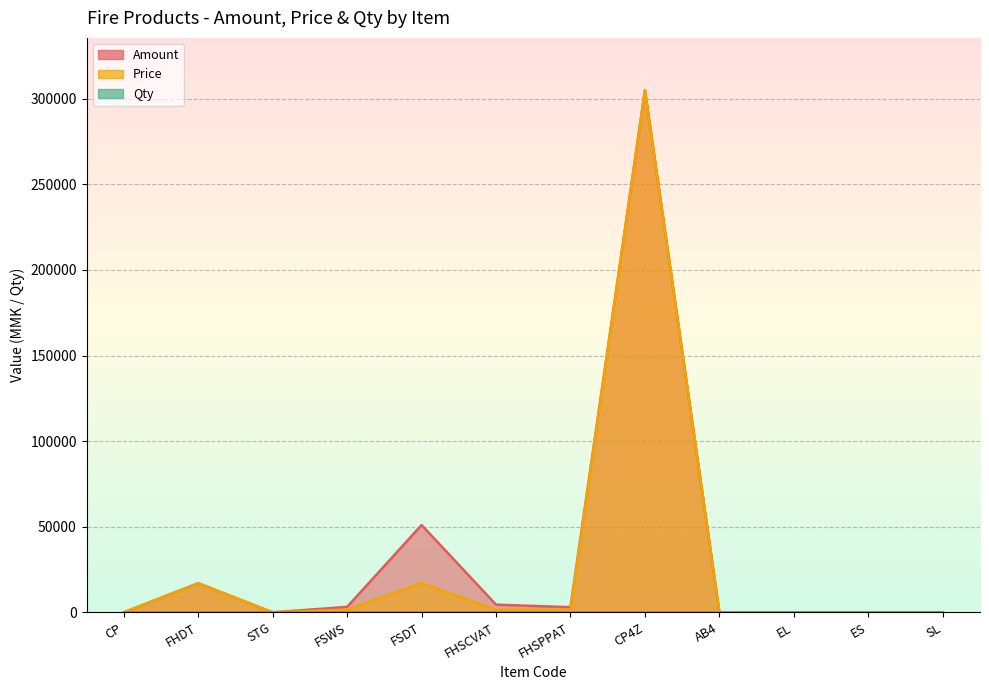

How many values in the Qty series exceed 1?

4